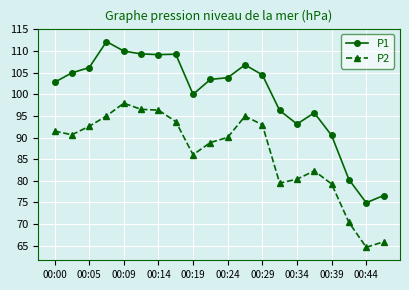

Which series has the widest spread of values?

P1